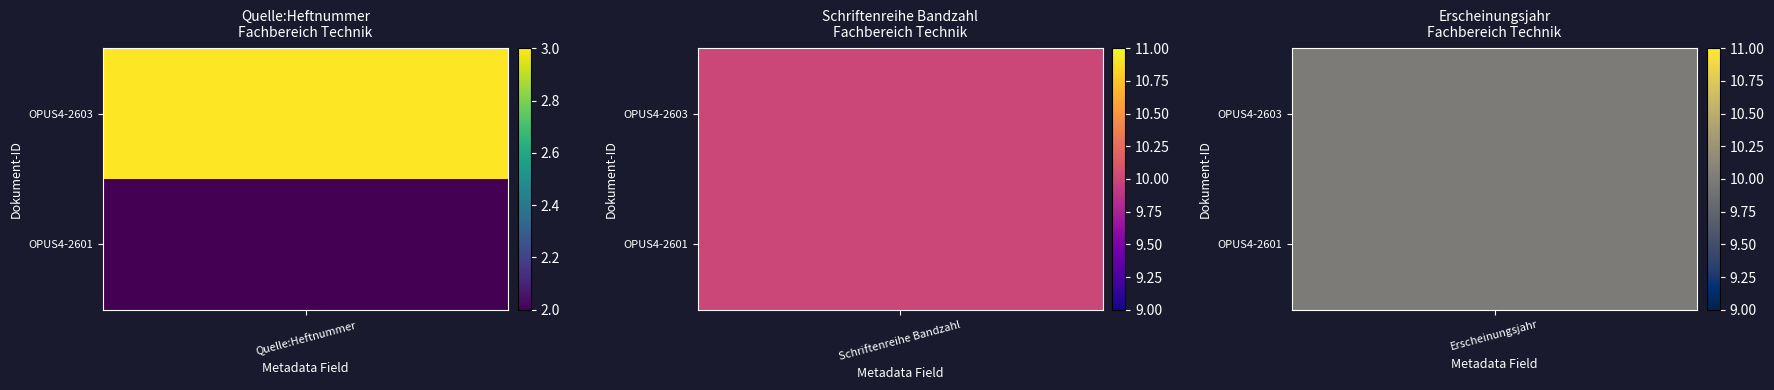

What is the average value of the OPUS4-2603 series?

8